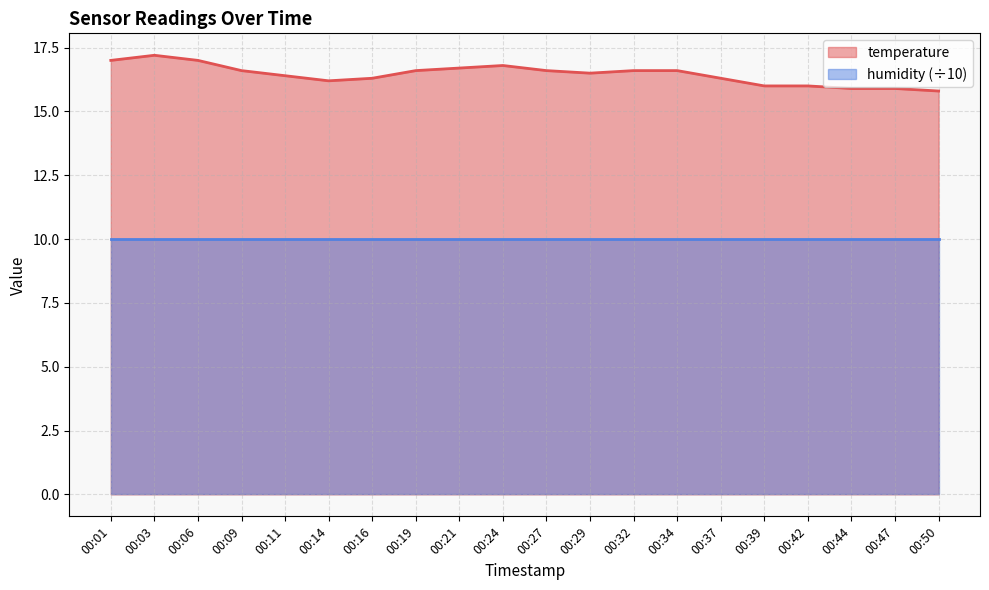

Which label corresponds to the largest value in the chart?

00:03